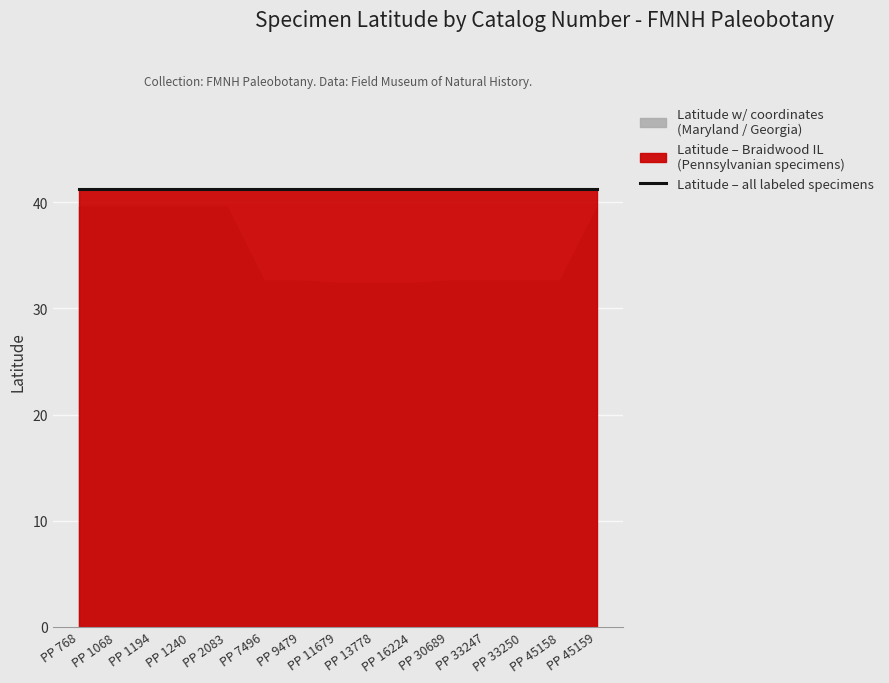

Reading left to right, transcribe all the data shown in this chart.

Latitude (specimens): PP 768=41.3	PP 1068=41.3	PP 1194=41.3	PP 1240=41.3	PP 2083=41.3	PP 7496=41.3	PP 9479=41.3	PP 11679=41.3	PP 13778=41.3	PP 16224=41.3	PP 30689=41.3	PP 33247=41.3	PP 33250=41.3	PP 45158=41.3	PP 45159=41.3
Latitude (with coords): PP 768=39.6	PP 1068=39.6	PP 1194=39.6	PP 1240=39.6	PP 2083=39.6	PP 7496=32.6	PP 9479=32.6	PP 11679=32.4	PP 13778=32.4	PP 16224=32.4	PP 30689=32.6	PP 33247=32.6	PP 33250=32.6	PP 45158=32.6	PP 45159=39.5